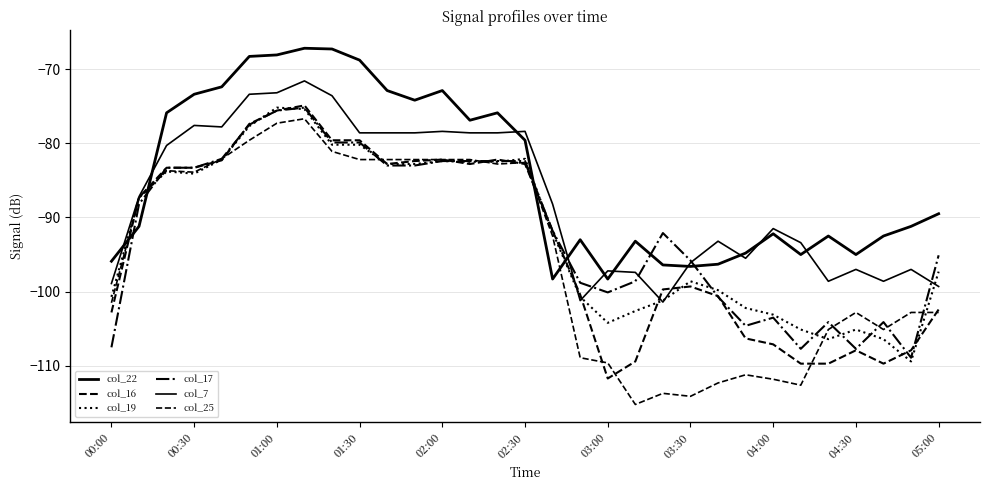

What is the smallest value displayed?

-115.2